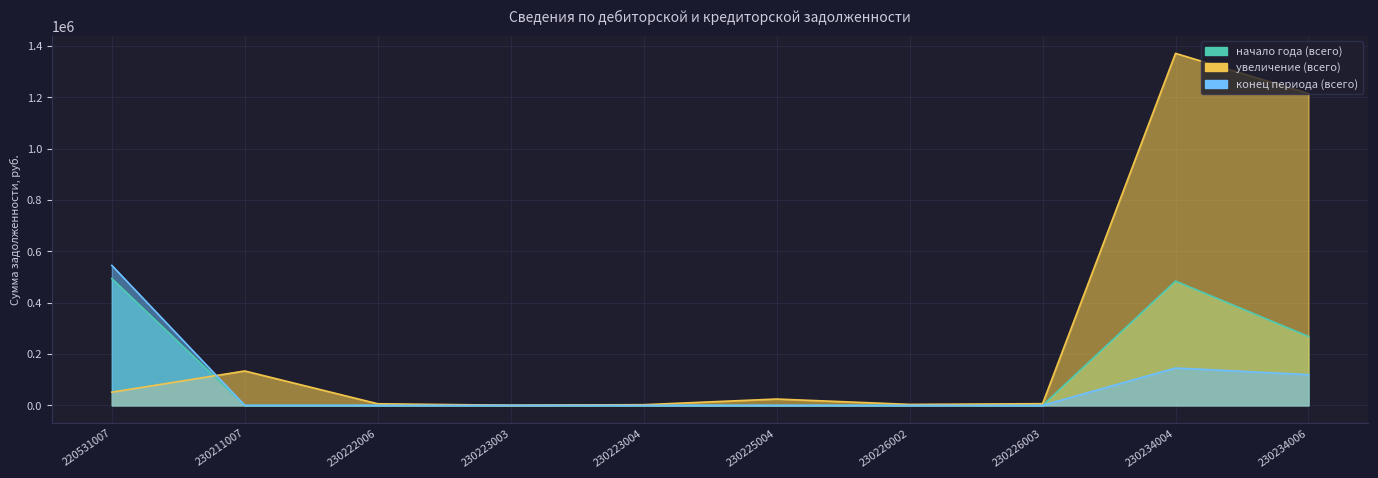

At which category is the sum across all series the highest?

230234004